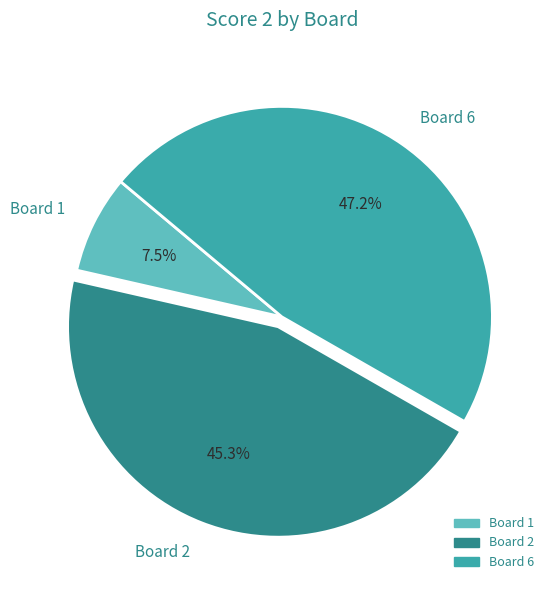

How many segments does this pie chart have?

3